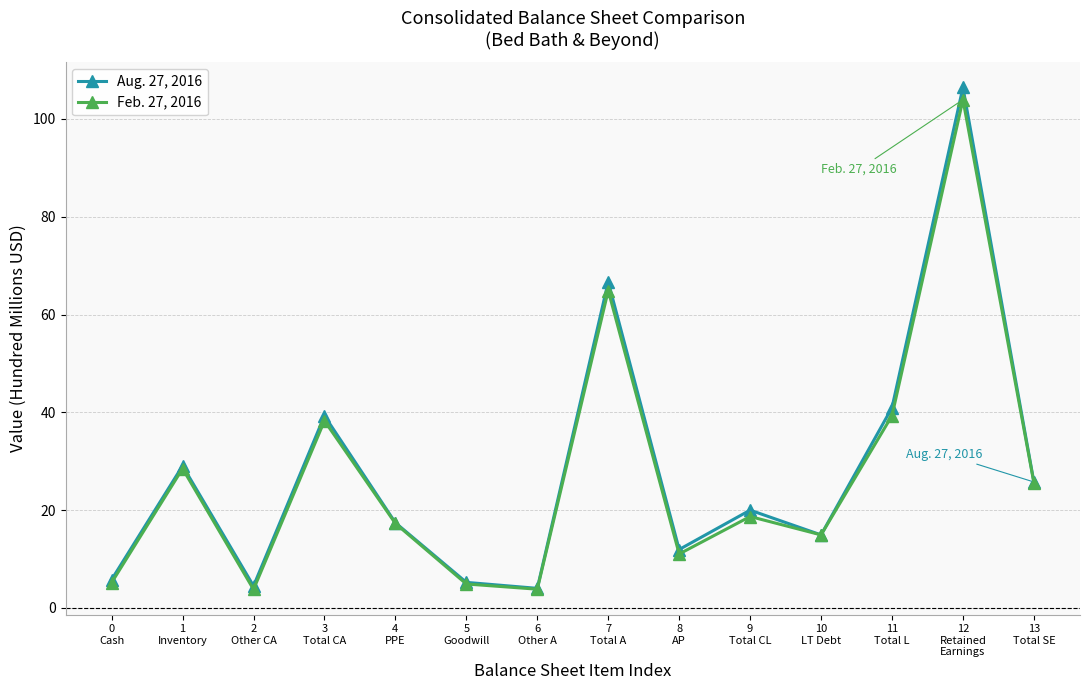

What is the difference between the Feb. 27, 2016 values at 2
Other CA and 8
AP?

7.2